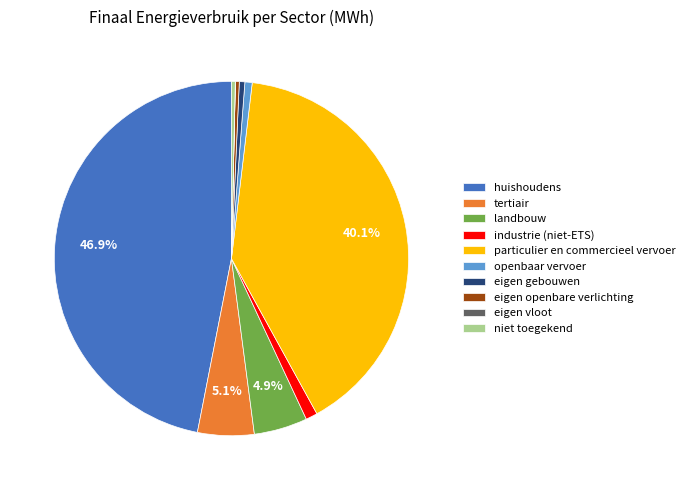

Which category has the biggest portion of the pie?

huishoudens